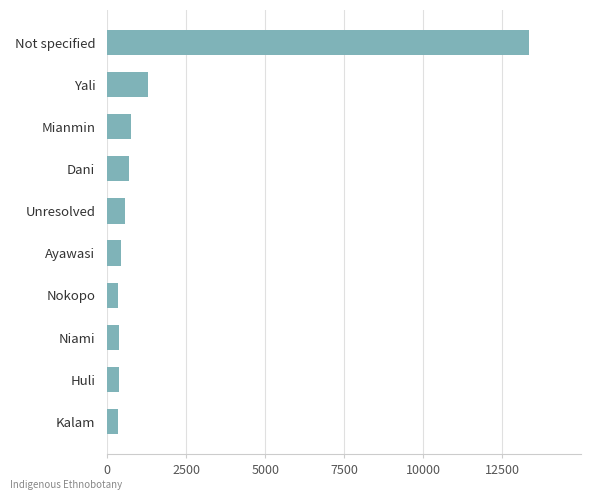

How many data points does each series have?

10